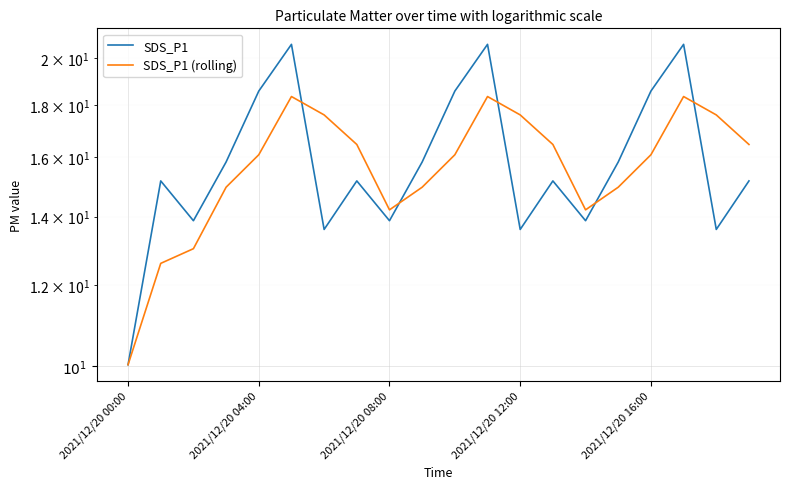

What is the difference between the SDS_P1 values at 5 and 2021/12/20 12:00?

4.8